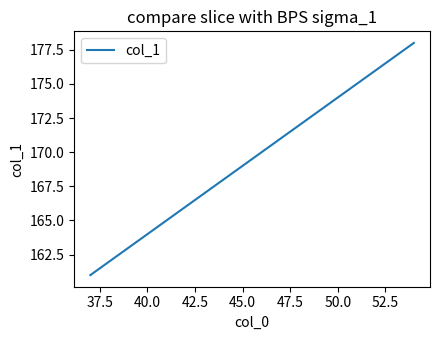

What is the maximum value shown in the chart?

178